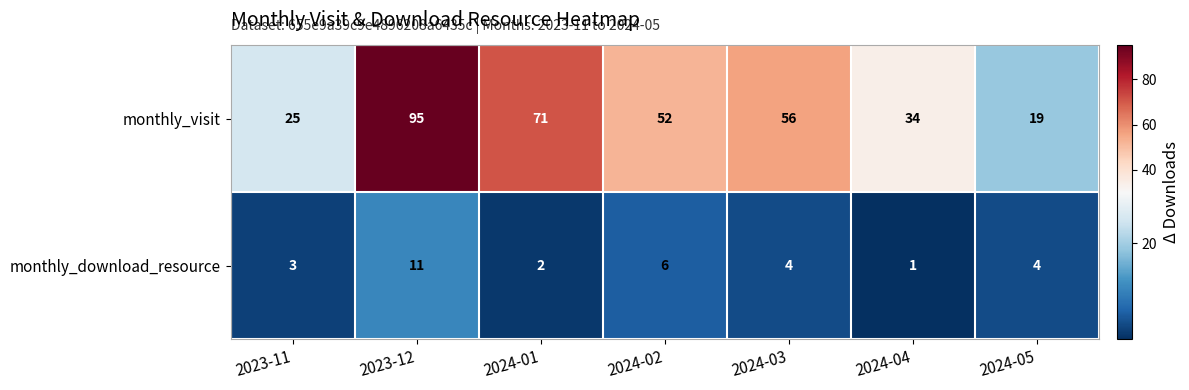

Which category has the highest value across all series?

2023-12